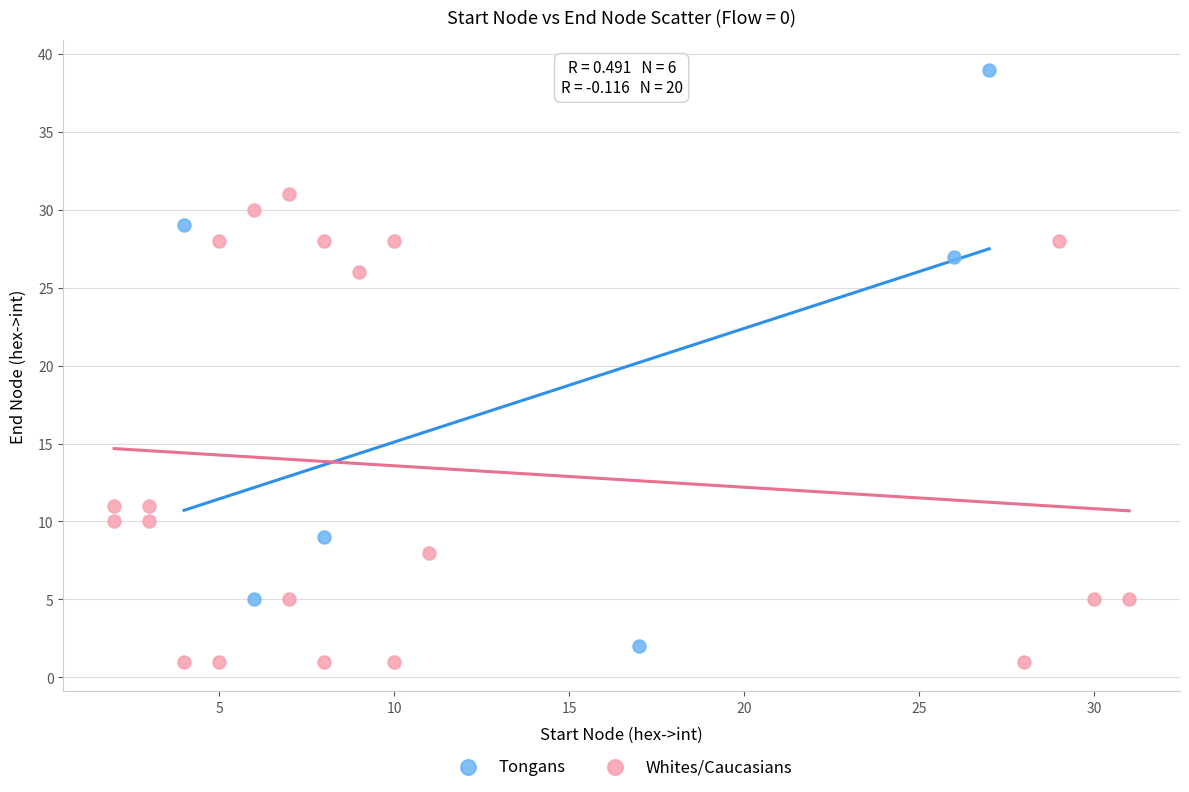

Which series has the largest Y range (max minus min)?

Tongans